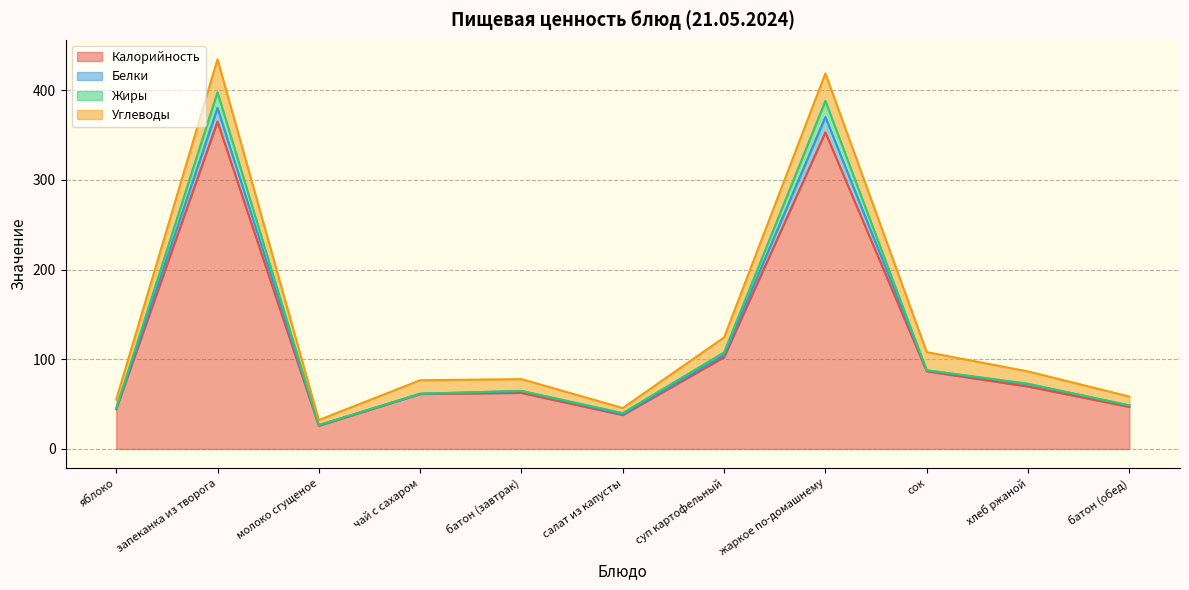

What are all the series names shown in the legend?

Калорийность, Белки, Жиры, Углеводы